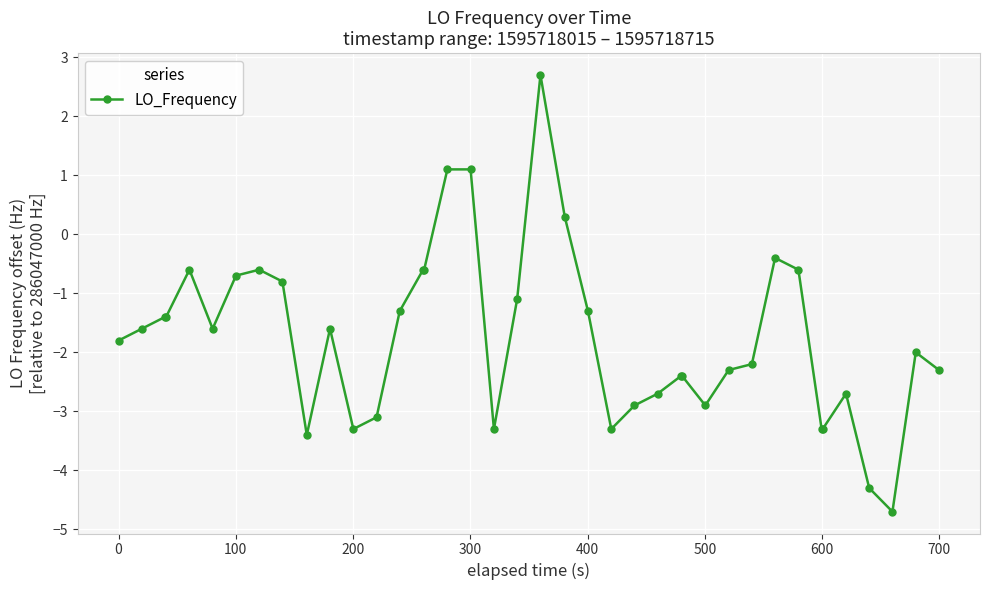

What is the greatest value displayed?

2.7